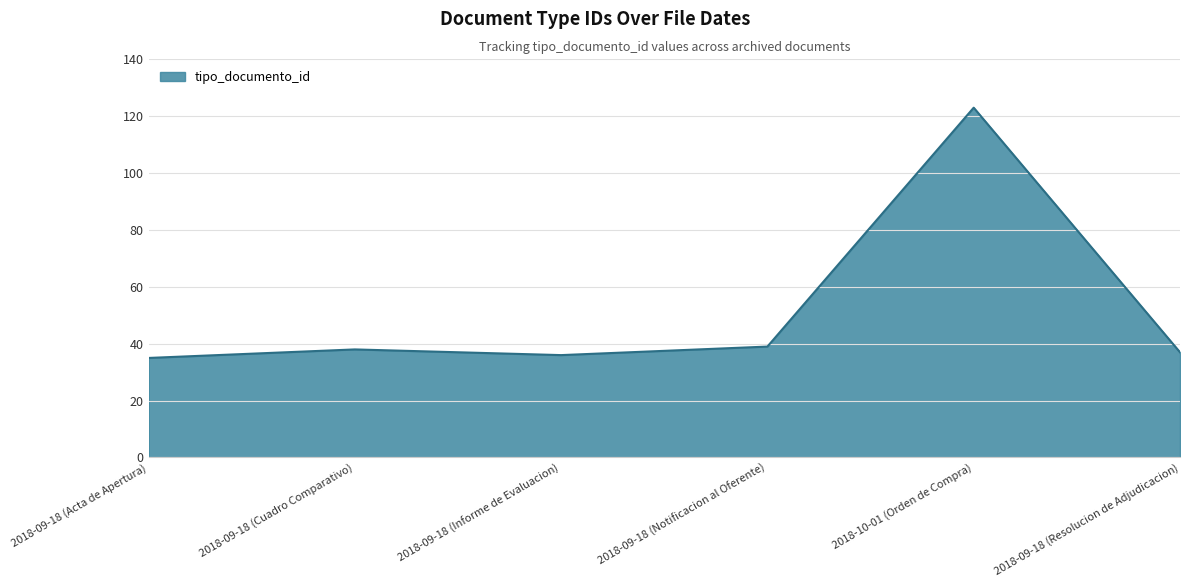

What is the ratio of the value at 2018-09-18 (Acta de Apertura) to the value at 2018-10-01 (Orden de Compra)?

0.3